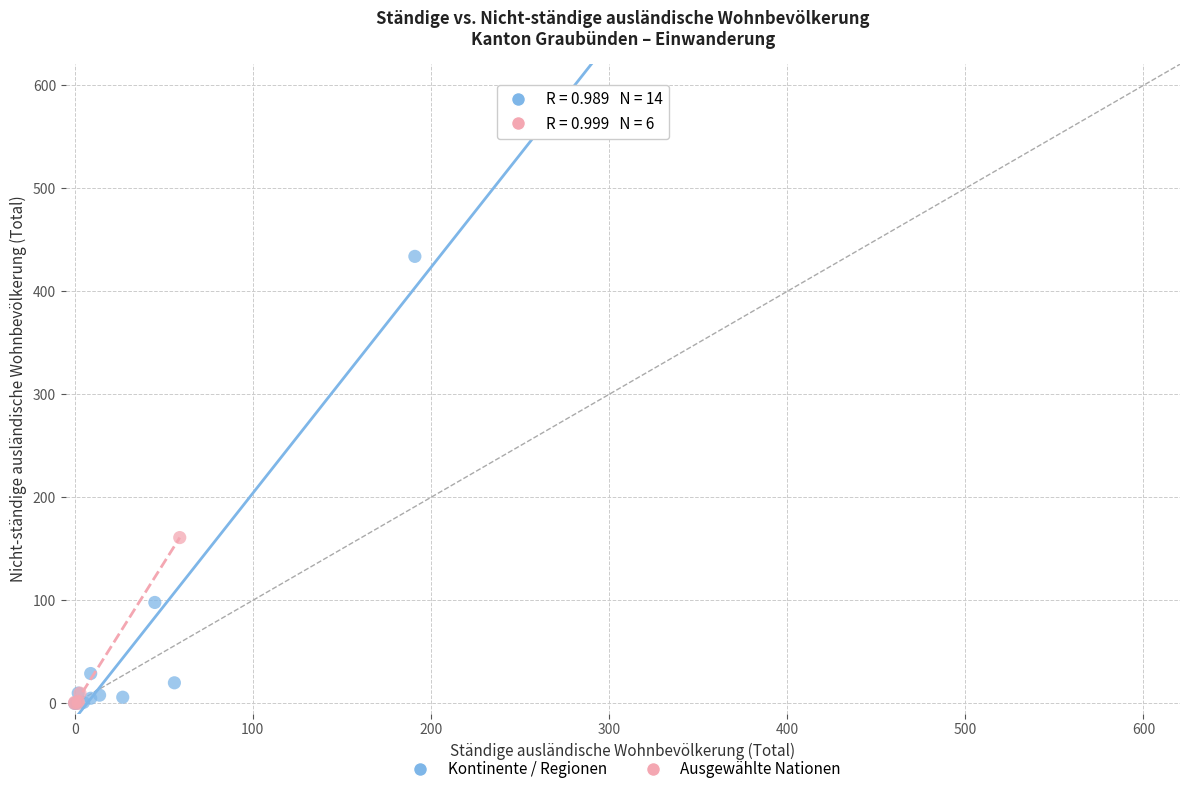

Which series has the widest spread of Y values?

Kontinente / Regionen